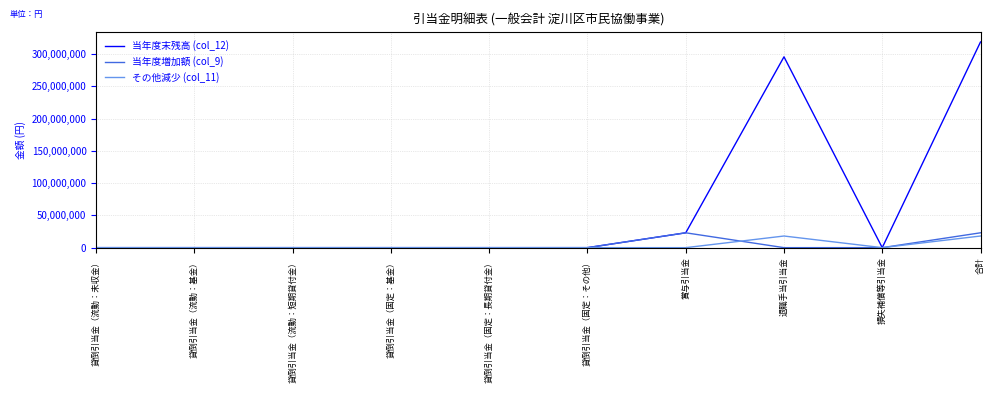

What is the sum of all 当年度増加額 (col_9) values?

46064626